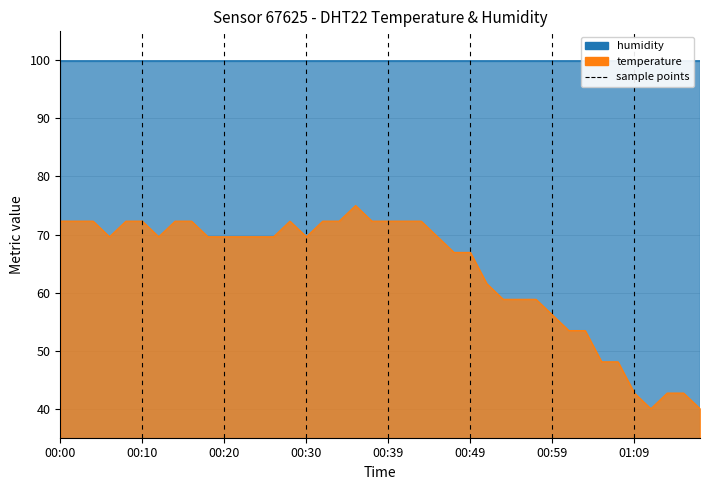

What is the difference between the maximum and minimum values?

35.0